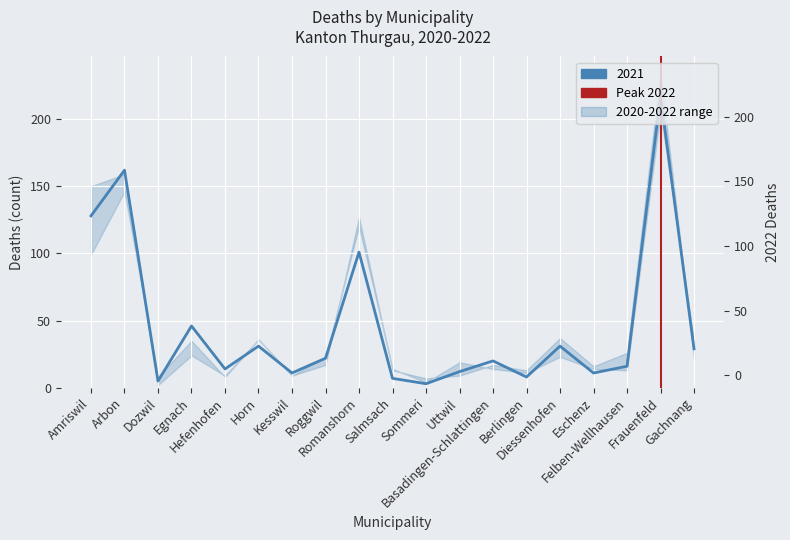

Between Amriswil and Arbon, which is larger?

Arbon